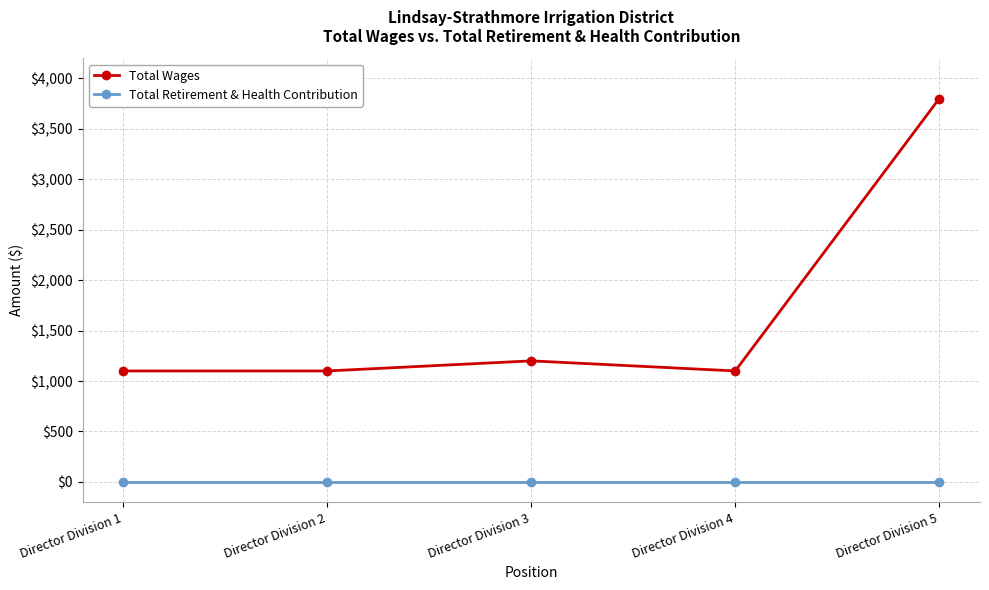

Rank the series at Director Division 4 from lowest to highest value.

Total Retirement & Health Contribution, Total Wages